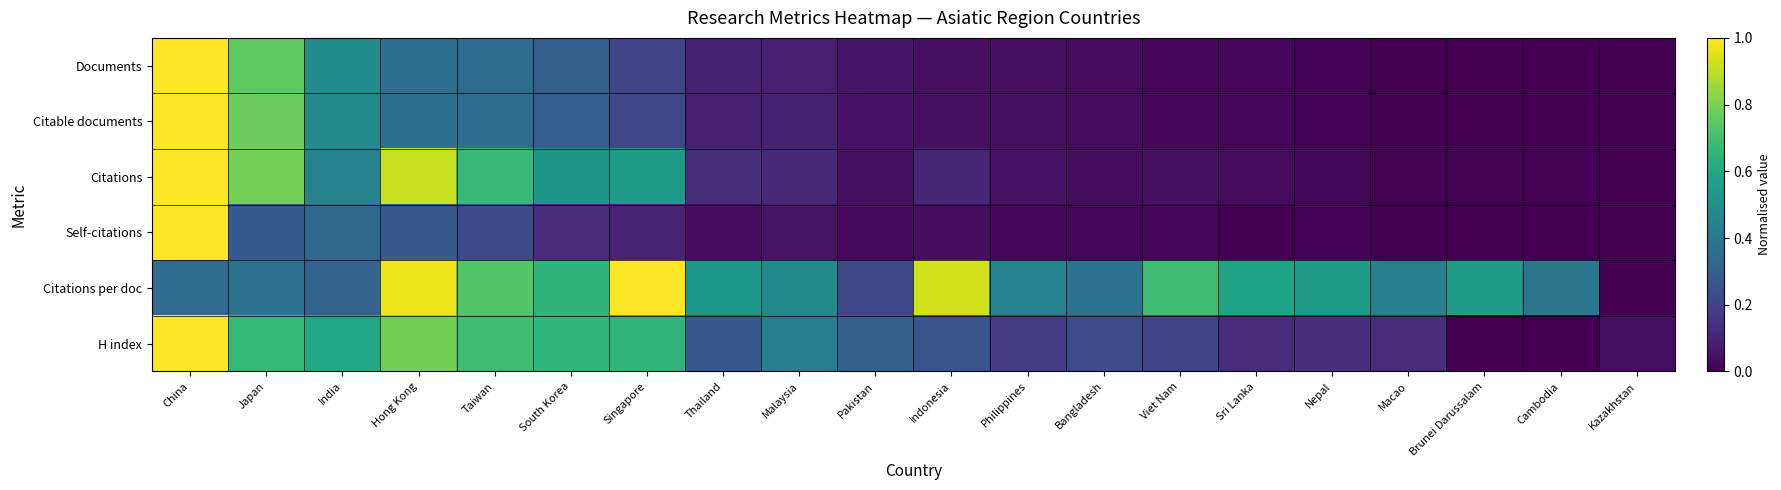

What is the spread (max minus min) of values at Japan?

0.5